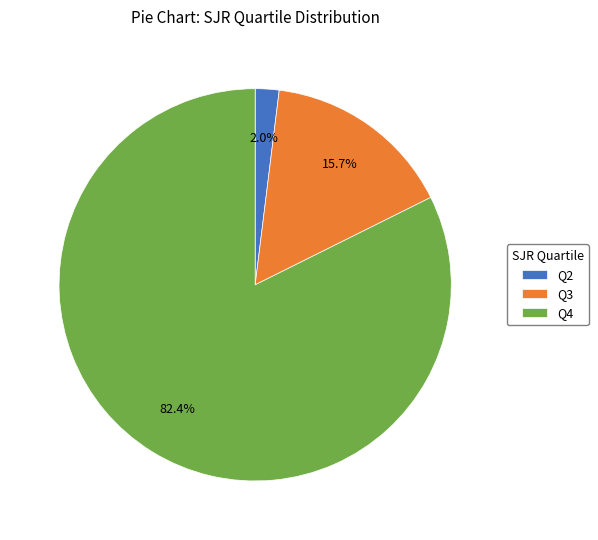

The Q4 slice represents 82% of the pie. True or false?

True